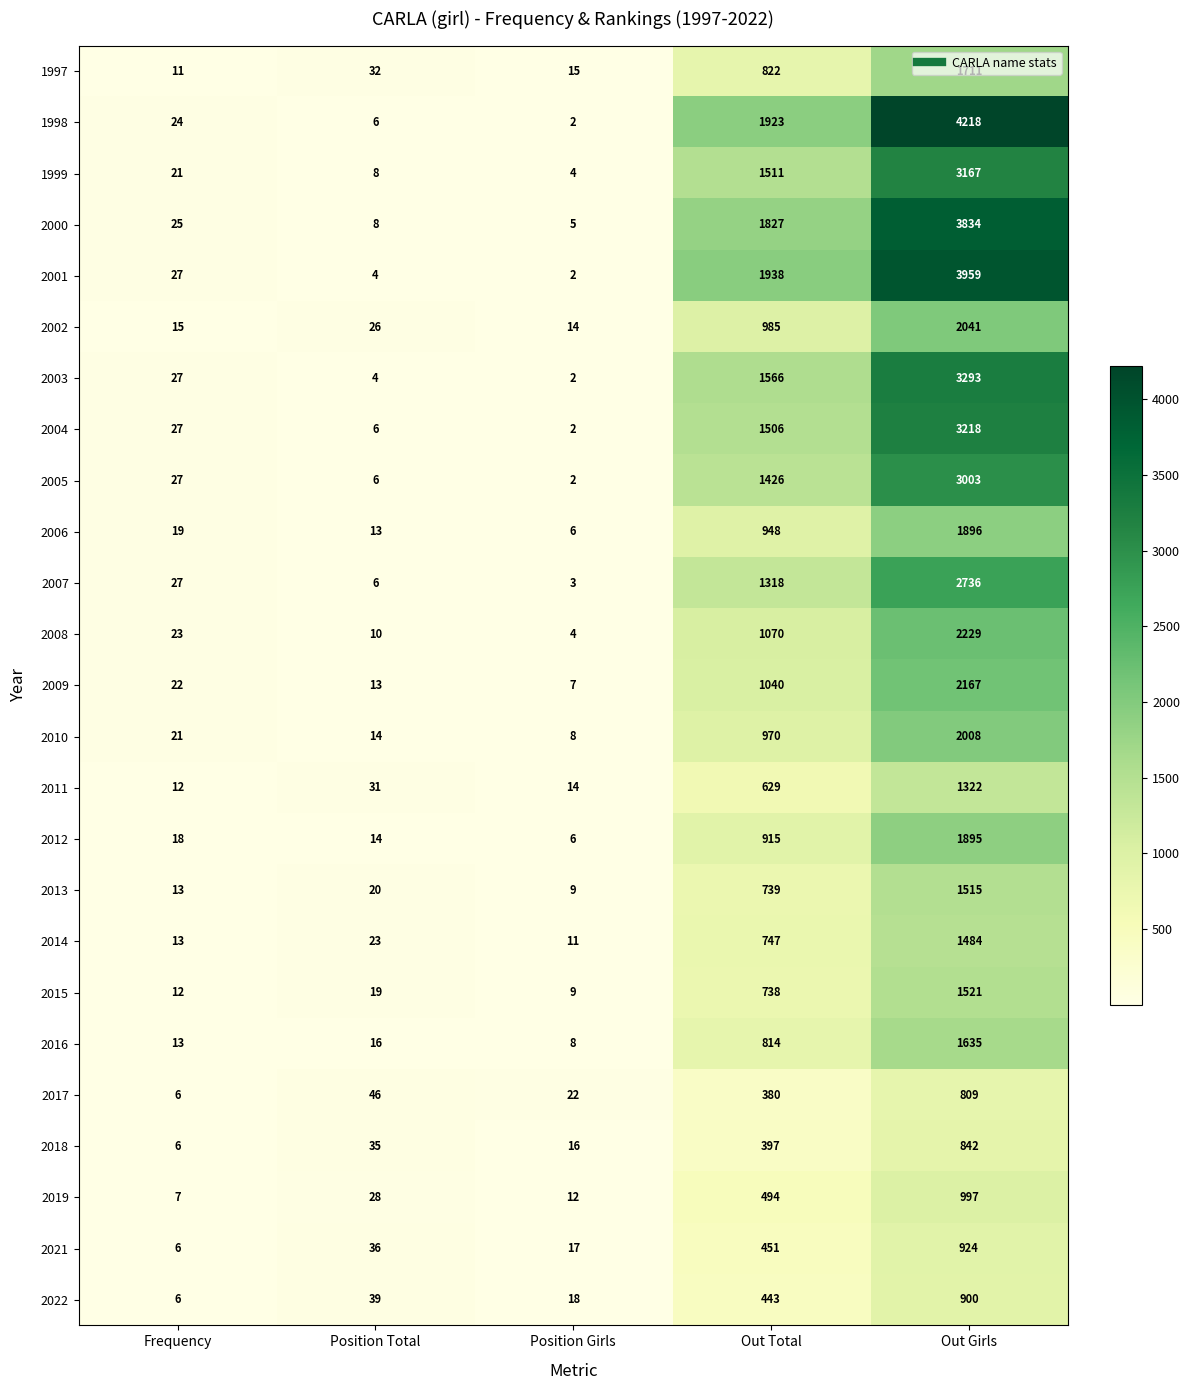

What is the average value of the 2007 series?

818